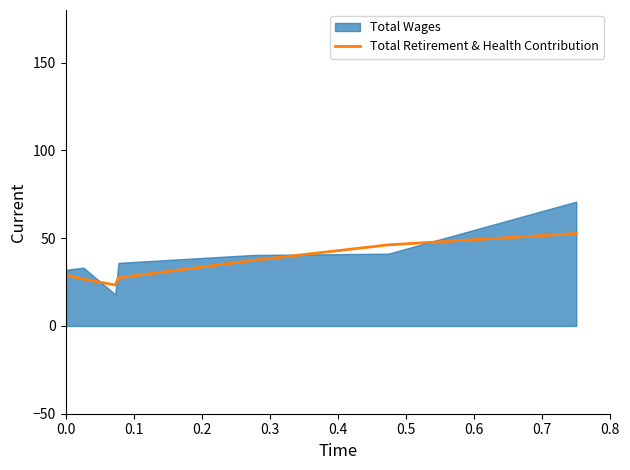

True or false: the data has more than 1 interior local peaks.

False